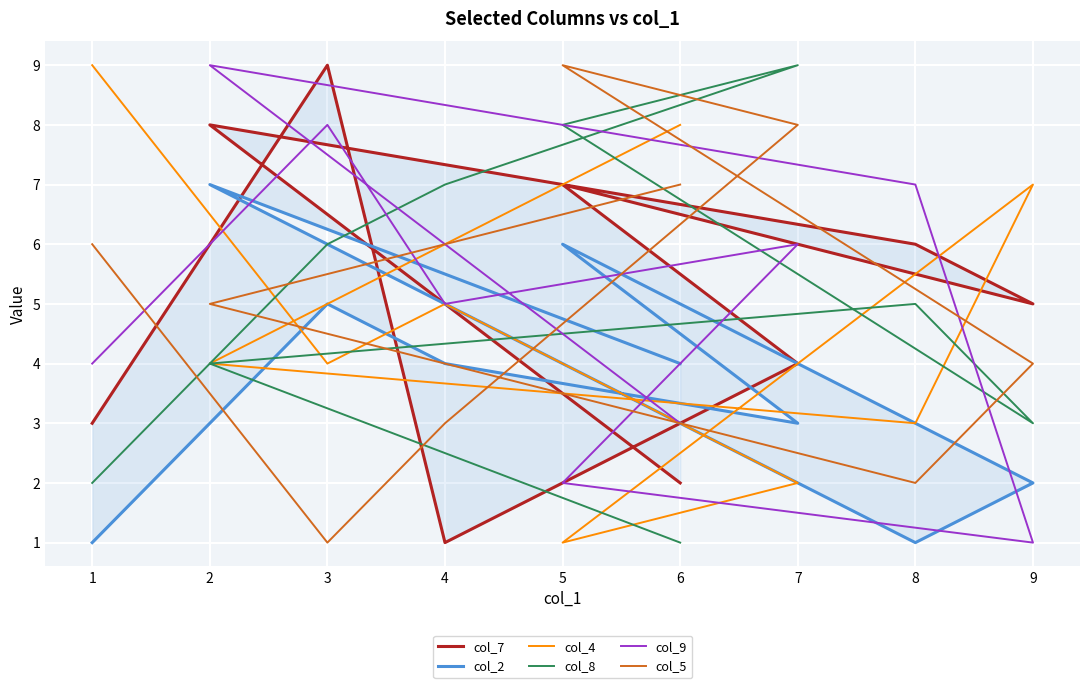

Rank the series by their maximum value, from highest to lowest.

col_7, col_4, col_8, col_9, col_5, col_2